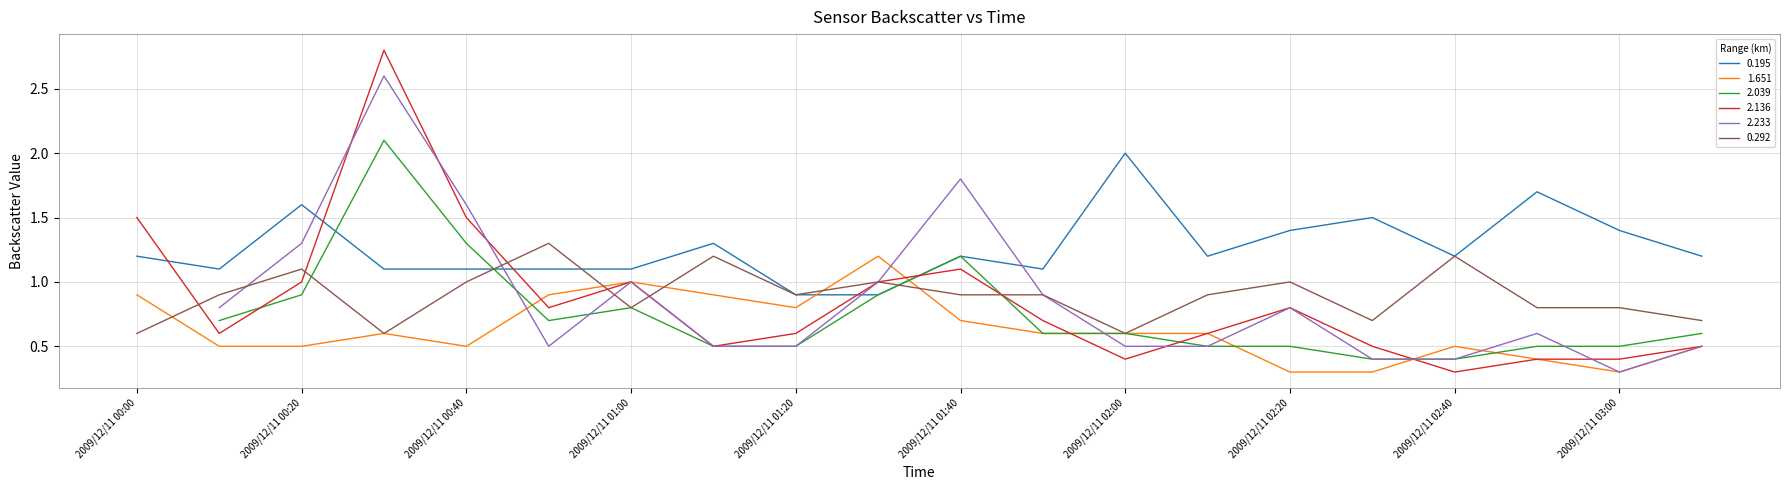

What is the difference between the maximum and minimum values in the 0.292 series?

0.7